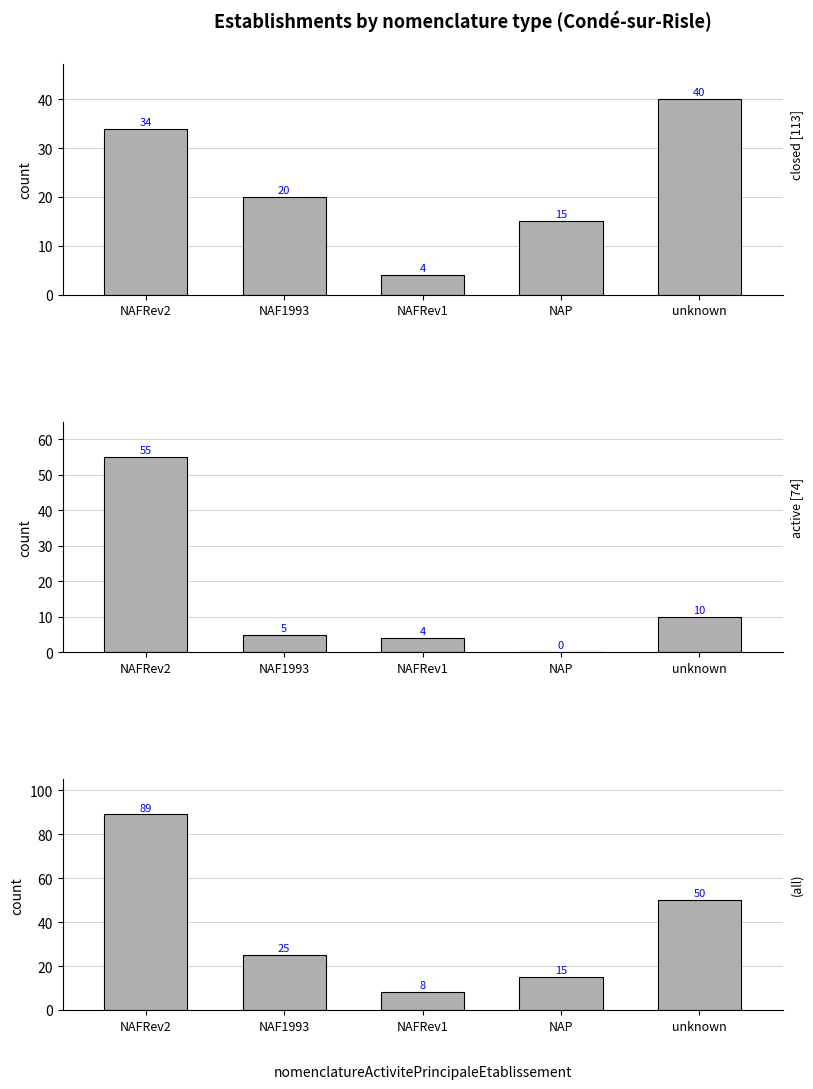

What is the difference between the second highest and second lowest values in the all series?

35